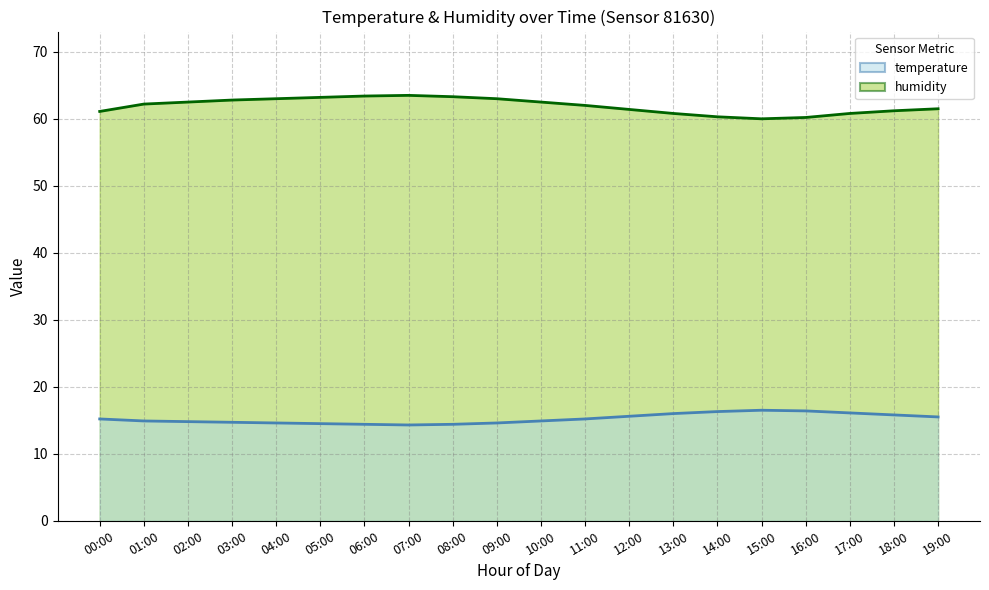

Where is the first local maximum for temperature?

15:00